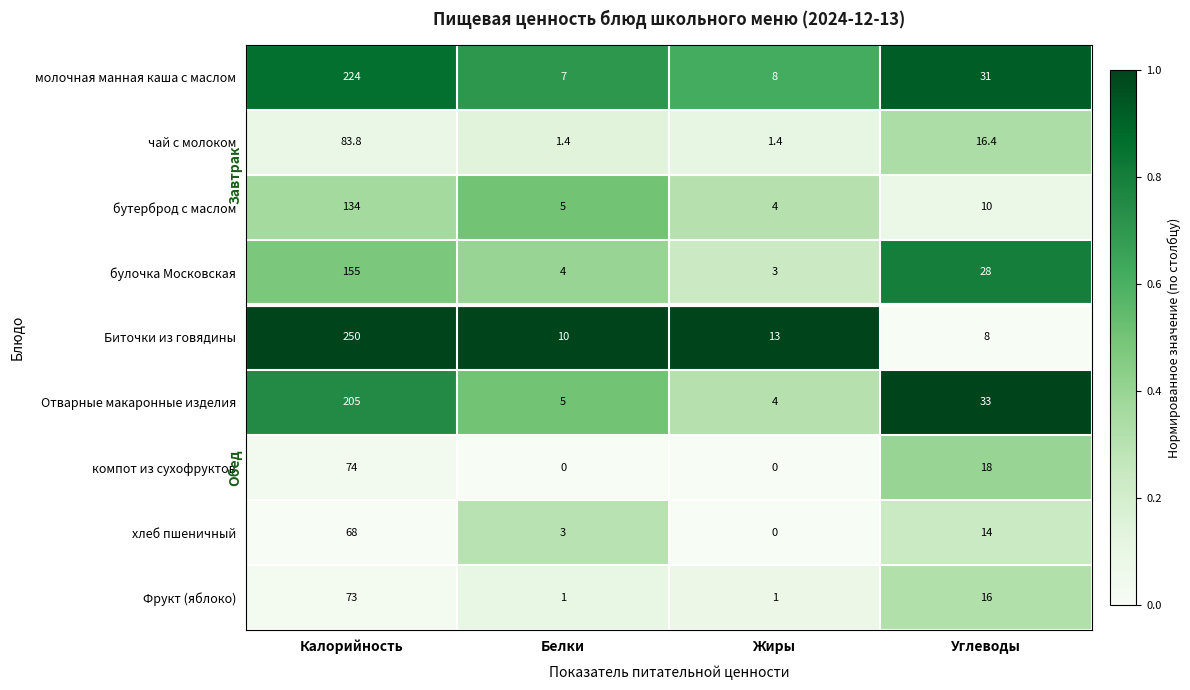

What is the average value of the молочная манная каша с маслом series?

67.5